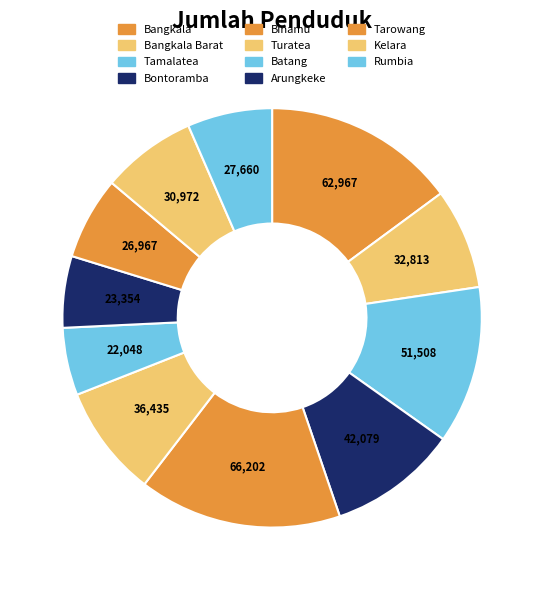

Is there any slice that represents more than half of the pie?

No